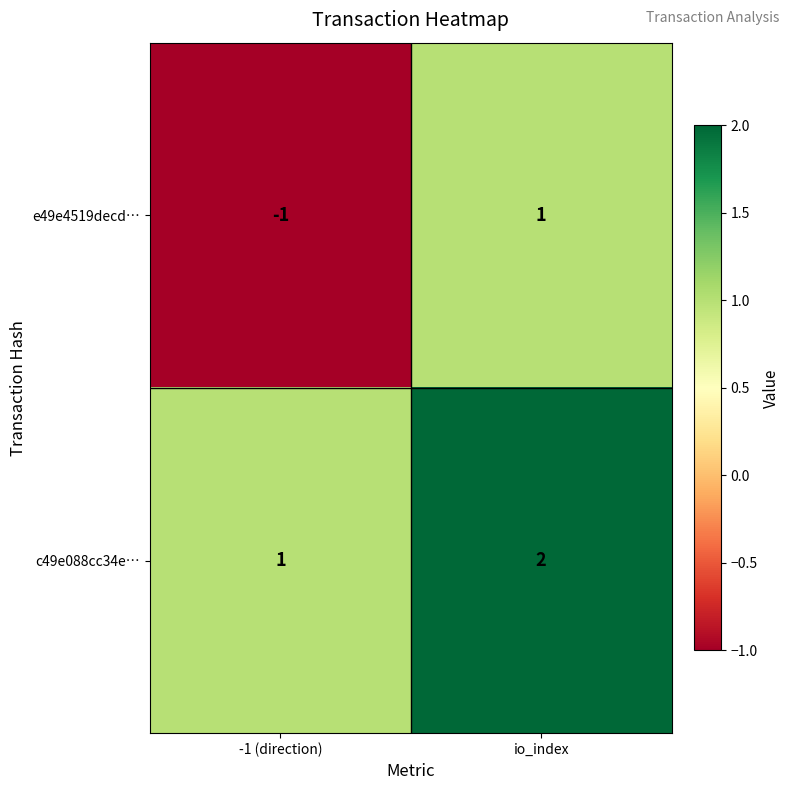

At -1 (direction), list the series in order from largest to smallest.

c49e088cc34e…, e49e4519decd…